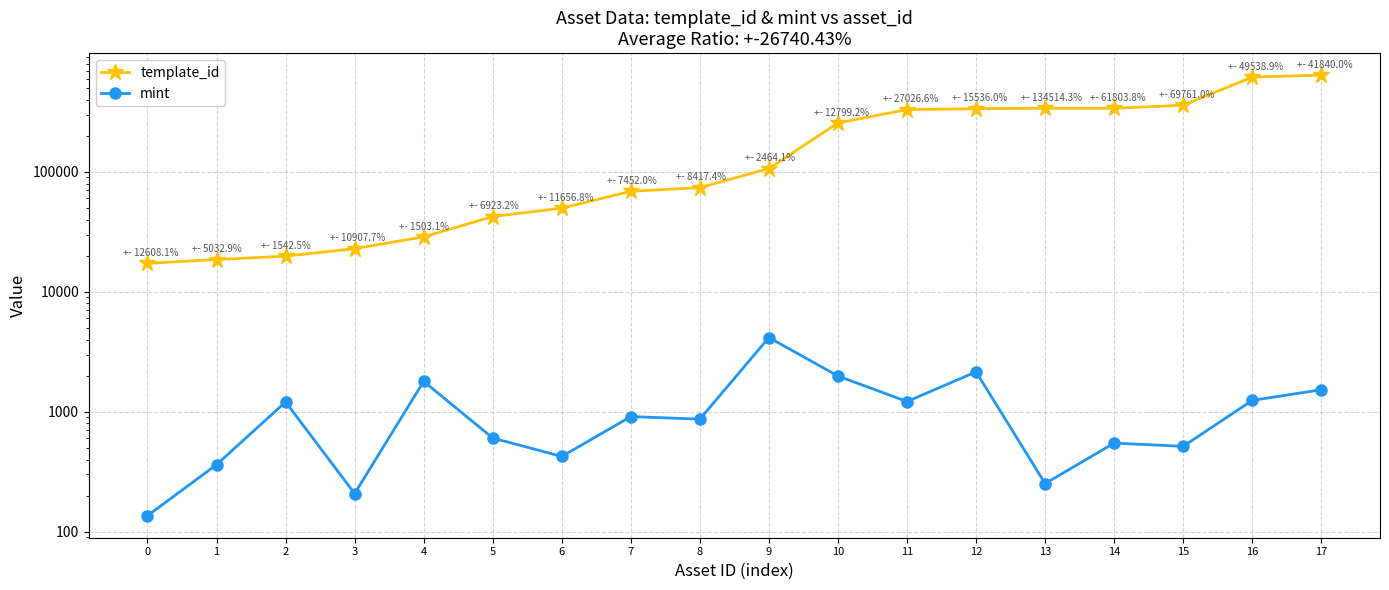

Where does the template_id series first go above 106640?

10